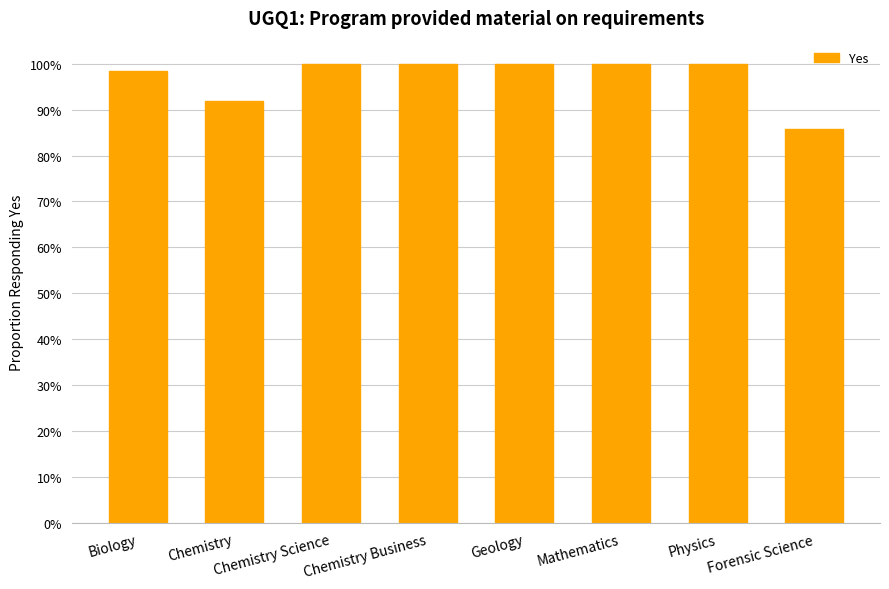

At which label is the value closest to 0?

Forensic Science